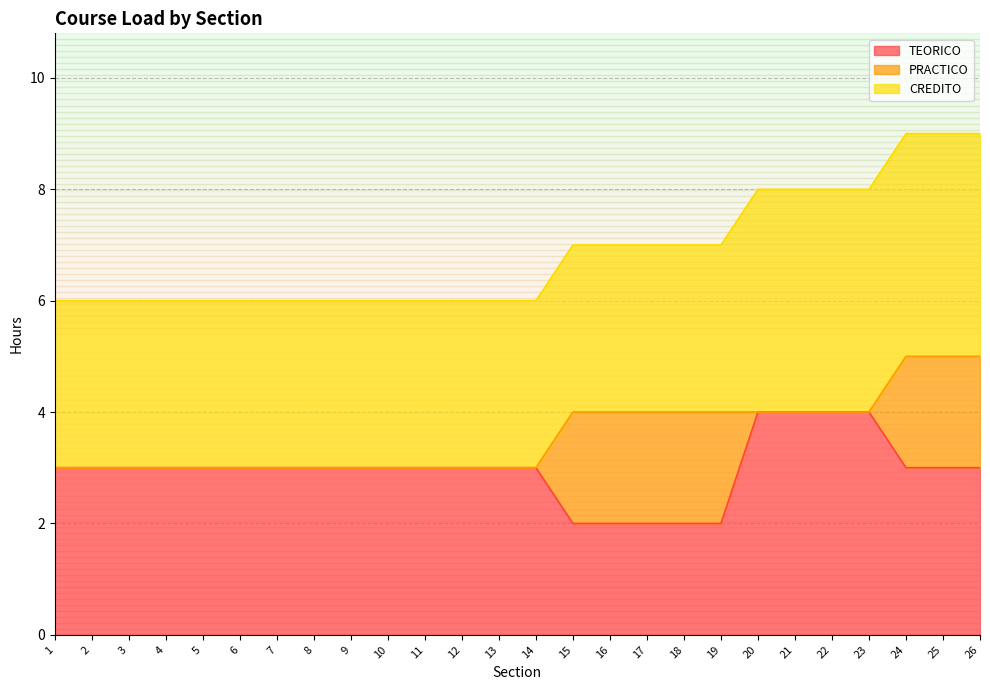

True or false: TEORICO and CREDITO intersect in this chart.

False